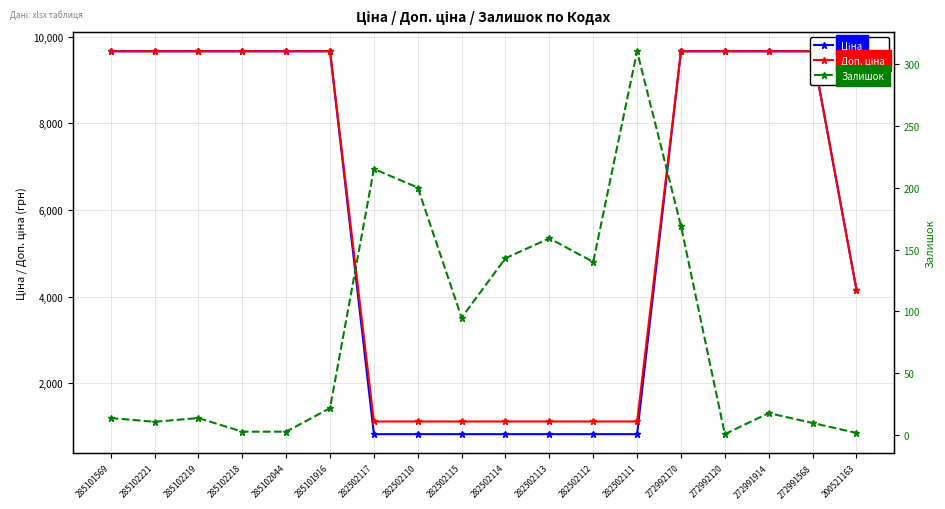

Which label corresponds to the smallest value in the chart?

272992120